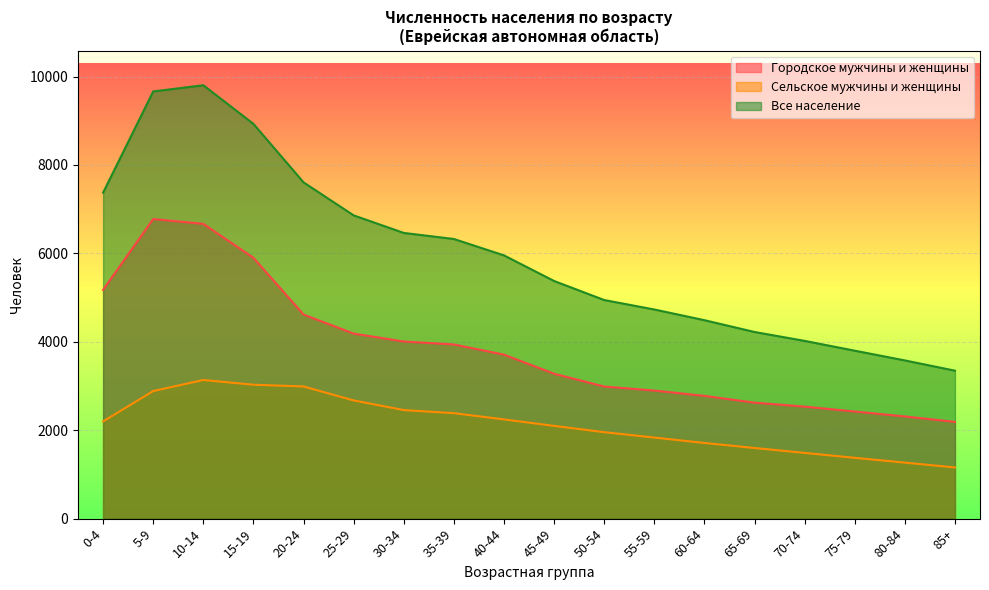

True or false: Сельское мужчины и женщины and Все население cross at least once.

False